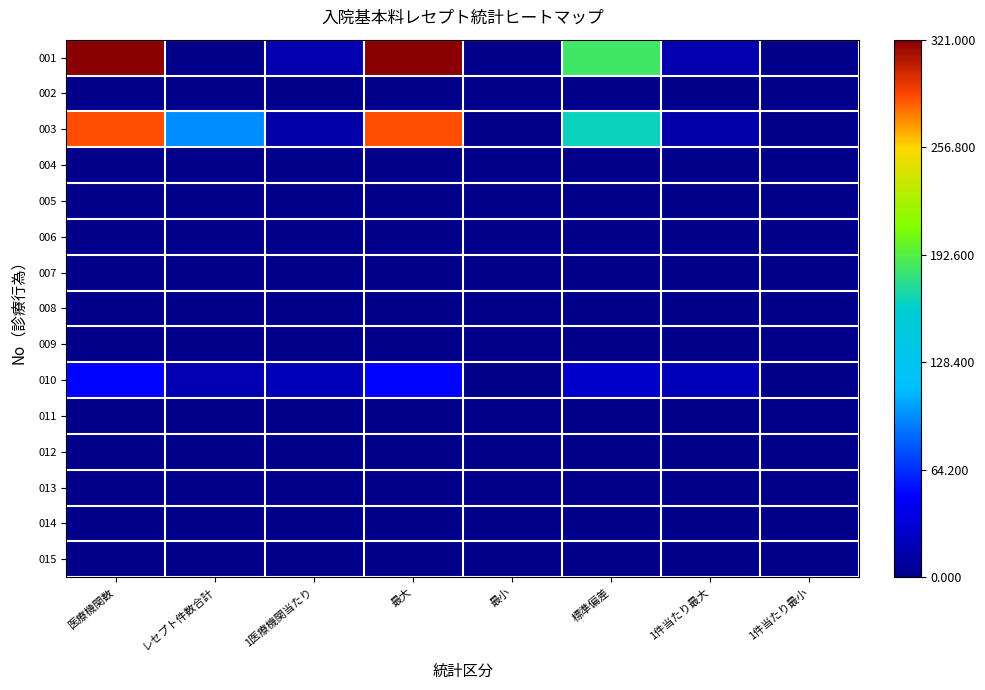

Reading right to left, transcribe all the data shown in this chart.

001: 1件当たり最小=0.0	1件当たり最大=0.0	標準偏差=0.6	最小=0.0	最大=1.0	1医療機関当たり=0.0	レセプト件数合計=0.0	医療機関数=1.0
002: 1件当たり最小=0.0	1件当たり最大=0.0	標準偏差=0.0	最小=0.0	最大=0.0	1医療機関当たり=0.0	レセプト件数合計=0.0	医療機関数=0.0
003: 1件当たり最小=0.0	1件当たり最大=0.0	標準偏差=0.5	最小=0.0	最大=0.9	1医療機関当たり=0.0	レセプト件数合計=0.3	医療機関数=0.9
004: 1件当たり最小=0.0	1件当たり最大=0.0	標準偏差=0.0	最小=0.0	最大=0.0	1医療機関当たり=0.0	レセプト件数合計=0.0	医療機関数=0.0
005: 1件当たり最小=0.0	1件当たり最大=0.0	標準偏差=0.0	最小=0.0	最大=0.0	1医療機関当たり=0.0	レセプト件数合計=0.0	医療機関数=0.0
006: 1件当たり最小=0.0	1件当たり最大=0.0	標準偏差=0.0	最小=0.0	最大=0.0	1医療機関当たり=0.0	レセプト件数合計=0.0	医療機関数=0.0
007: 1件当たり最小=0.0	1件当たり最大=0.0	標準偏差=0.0	最小=0.0	最大=0.0	1医療機関当たり=0.0	レセプト件数合計=0.0	医療機関数=0.0
008: 1件当たり最小=0.0	1件当たり最大=0.0	標準偏差=0.0	最小=0.0	最大=0.0	1医療機関当たり=0.0	レセプト件数合計=0.0	医療機関数=0.0
009: 1件当たり最小=0.0	1件当たり最大=0.0	標準偏差=0.0	最小=0.0	最大=0.0	1医療機関当たり=0.0	レセプト件数合計=0.0	医療機関数=0.0
010: 1件当たり最小=0.0	1件当たり最大=0.1	標準偏差=0.1	最小=0.0	最大=0.2	1医療機関当たり=0.1	レセプト件数合計=0.1	医療機関数=0.2
011: 1件当たり最小=0.0	1件当たり最大=0.0	標準偏差=0.0	最小=0.0	最大=0.0	1医療機関当たり=0.0	レセプト件数合計=0.0	医療機関数=0.0
012: 1件当たり最小=0.0	1件当たり最大=0.0	標準偏差=0.0	最小=0.0	最大=0.0	1医療機関当たり=0.0	レセプト件数合計=0.0	医療機関数=0.0
013: 1件当たり最小=0.0	1件当たり最大=0.0	標準偏差=0.0	最小=0.0	最大=0.0	1医療機関当たり=0.0	レセプト件数合計=0.0	医療機関数=0.0
014: 1件当たり最小=0.0	1件当たり最大=0.0	標準偏差=0.0	最小=0.0	最大=0.0	1医療機関当たり=0.0	レセプト件数合計=0.0	医療機関数=0.0
015: 1件当たり最小=0.0	1件当たり最大=0.0	標準偏差=0.0	最小=0.0	最大=0.0	1医療機関当たり=0.0	レセプト件数合計=0.0	医療機関数=0.0